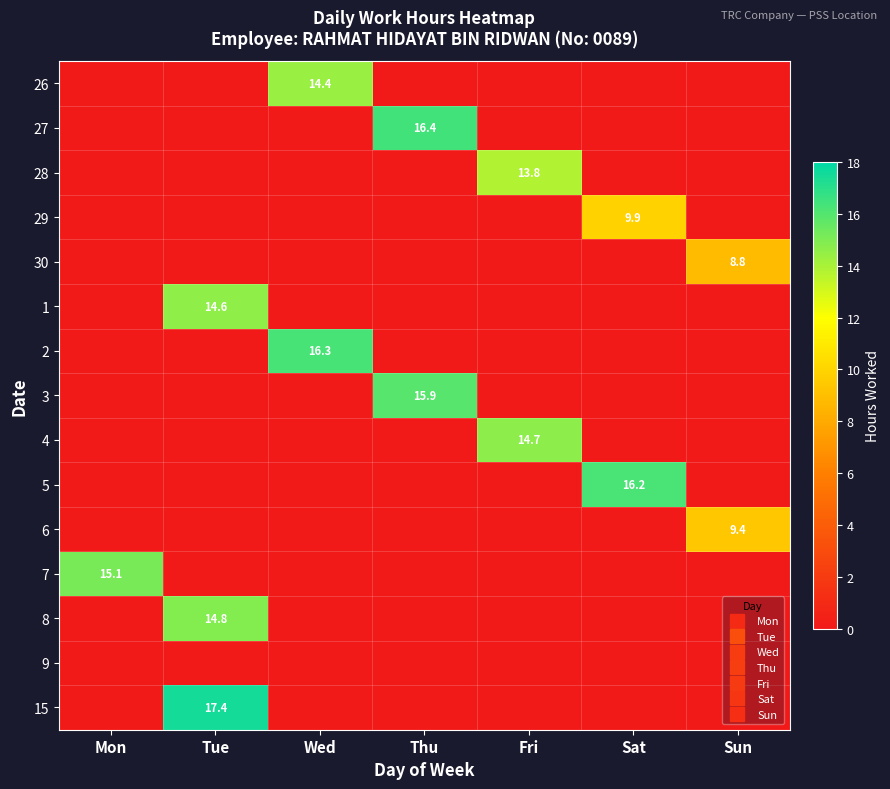

At which category is the sum across all series the highest?

Tue